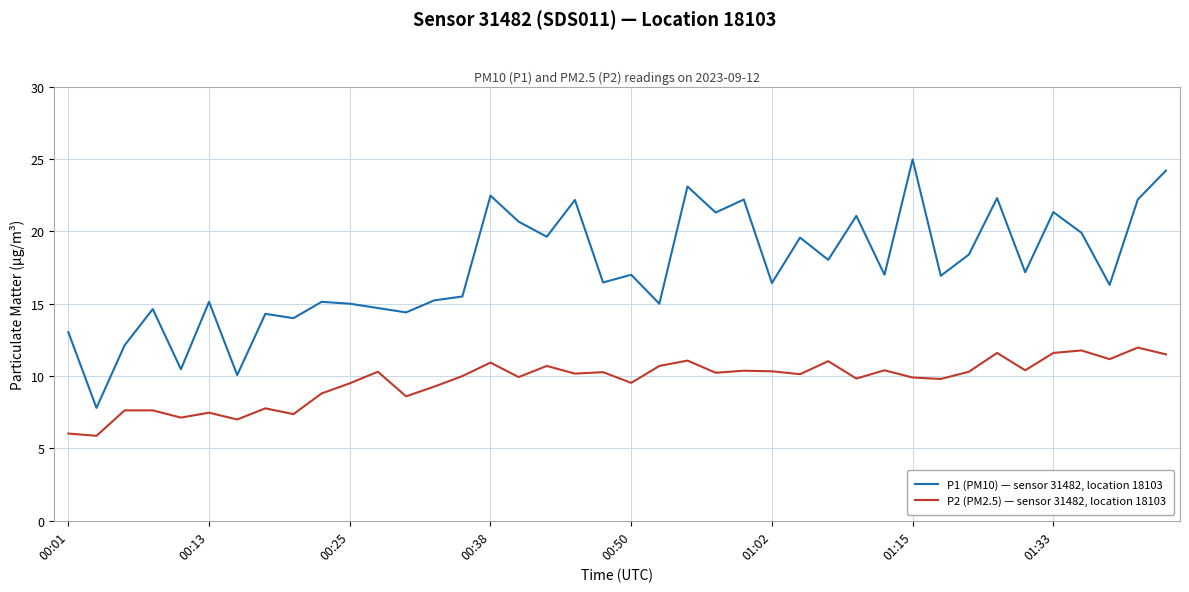

Which series has the largest total across all categories?

P1 (PM10) — sensor 31482, location 18103